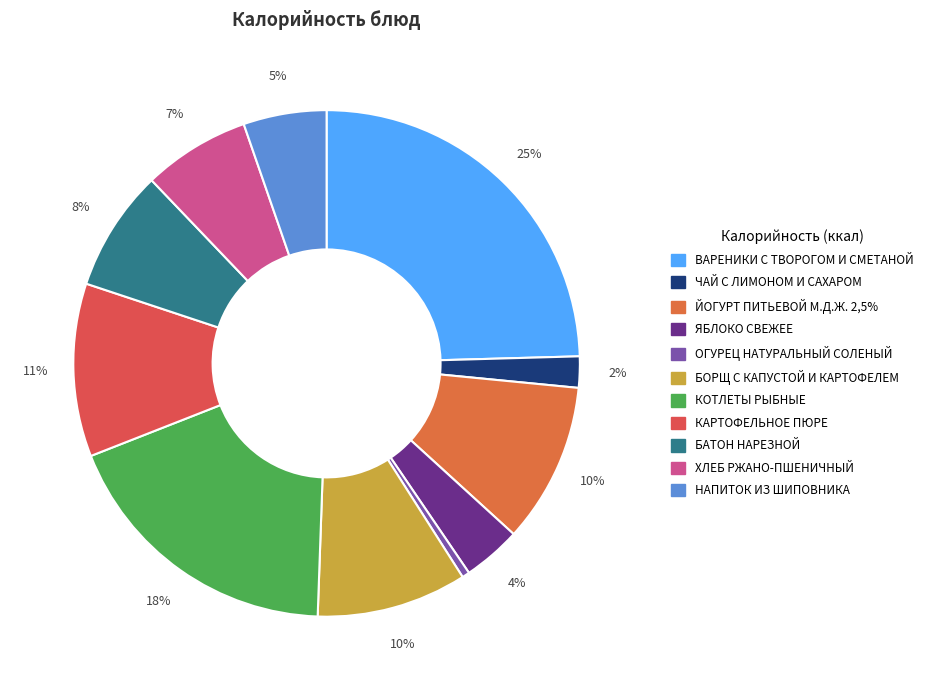

How many slices are in this pie chart?

11